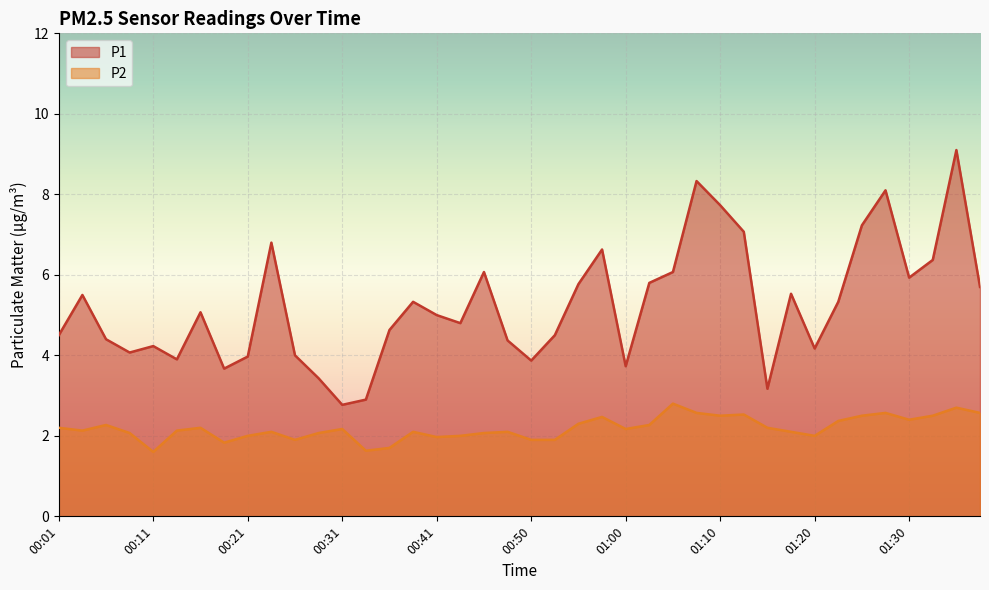

Reading left to right, list all the values displayed in this chart.

P1: 4.5	5.5	4.4	4.1	4.2	3.9	5.1	3.7	4.0	6.8	4.0	3.4	2.8	2.9	4.6	5.3	5.0	4.8	6.1	4.4	3.9	4.5	5.8	6.6	3.7	5.8	6.1	8.3	7.7	7.1	3.2	5.5	4.2	5.3	7.2	8.1	5.9	6.4	9.1	5.7
P2: 2.2	2.1	2.3	2.1	1.6	2.1	2.2	1.8	2.0	2.1	1.9	2.1	2.2	1.6	1.7	2.1	2.0	2.0	2.1	2.1	1.9	1.9	2.3	2.5	2.2	2.3	2.8	2.6	2.5	2.5	2.2	2.1	2.0	2.4	2.5	2.6	2.4	2.5	2.7	2.6